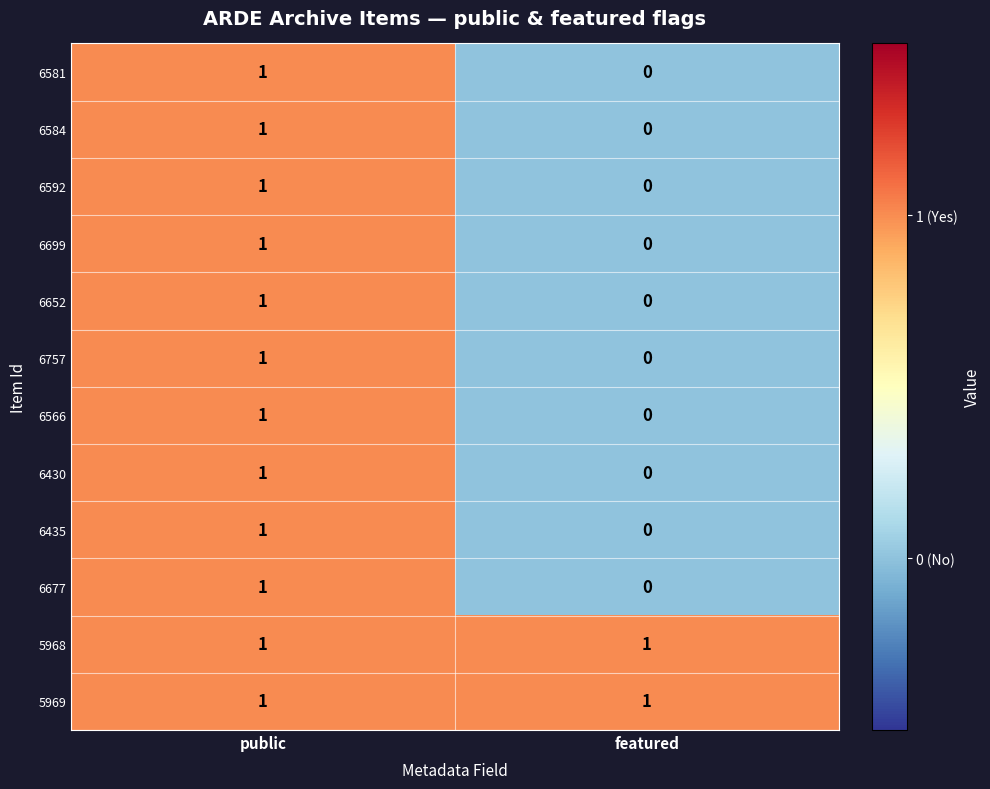

Reading left to right, what are all the values shown in this chart?

6581: public=1	featured=0
6584: public=1	featured=0
6592: public=1	featured=0
6699: public=1	featured=0
6652: public=1	featured=0
6757: public=1	featured=0
6566: public=1	featured=0
6430: public=1	featured=0
6435: public=1	featured=0
6677: public=1	featured=0
5968: public=1	featured=1
5969: public=1	featured=1